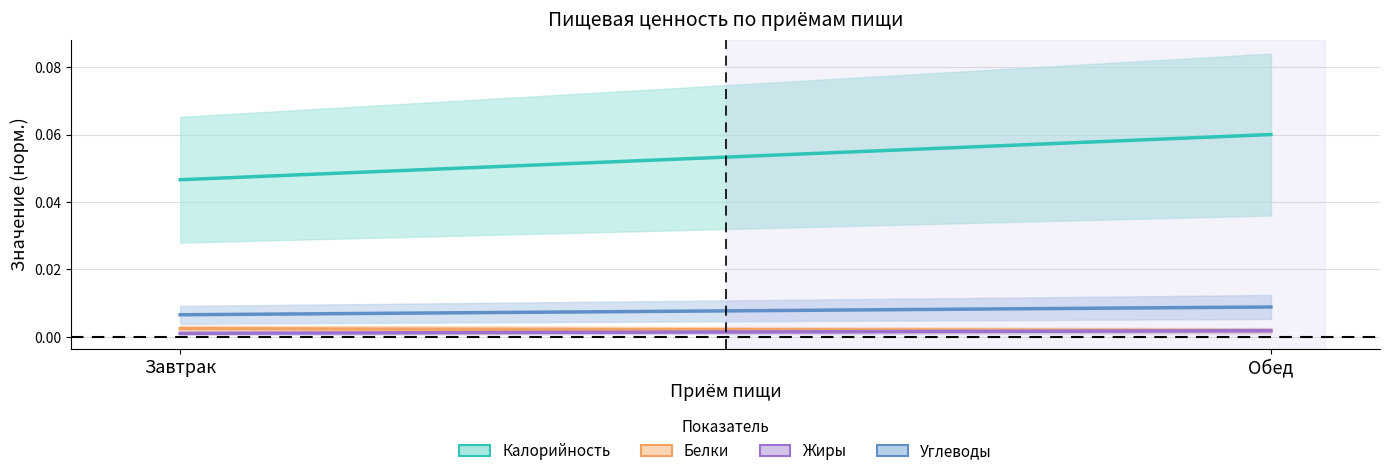

What are all the series names shown in the legend?

Калорийность, Белки, Жиры, Углеводы